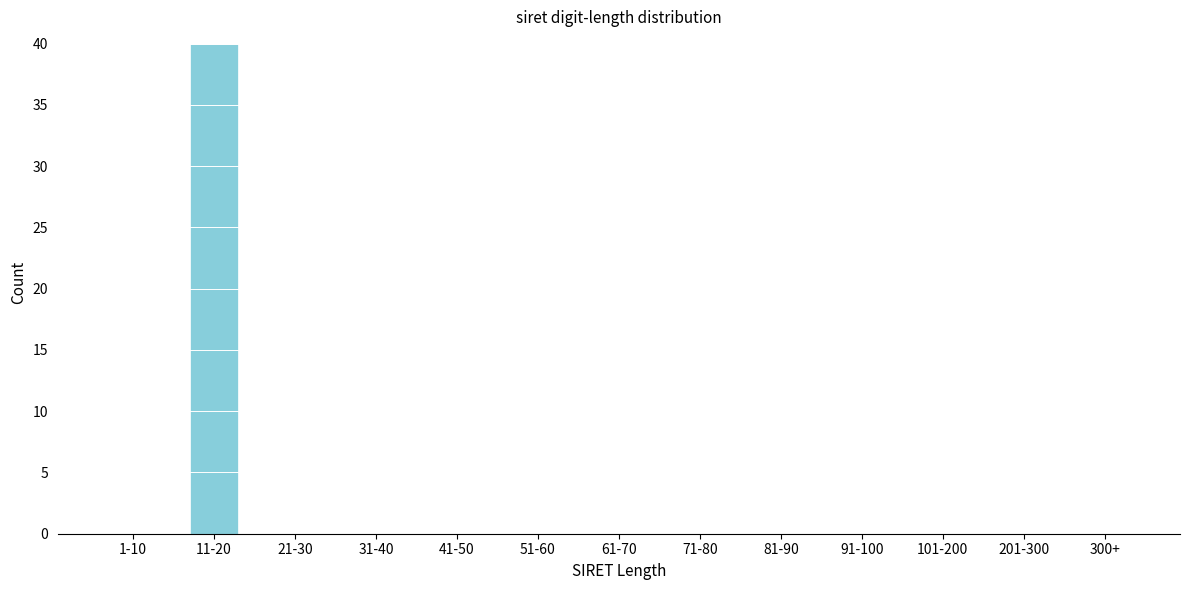

Reading left to right, what are all the values shown in this chart?

1-10=0	11-20=40	21-30=0	31-40=0	41-50=0	51-60=0	61-70=0	71-80=0	81-90=0	91-100=0	101-200=0	201-300=0	300+=0